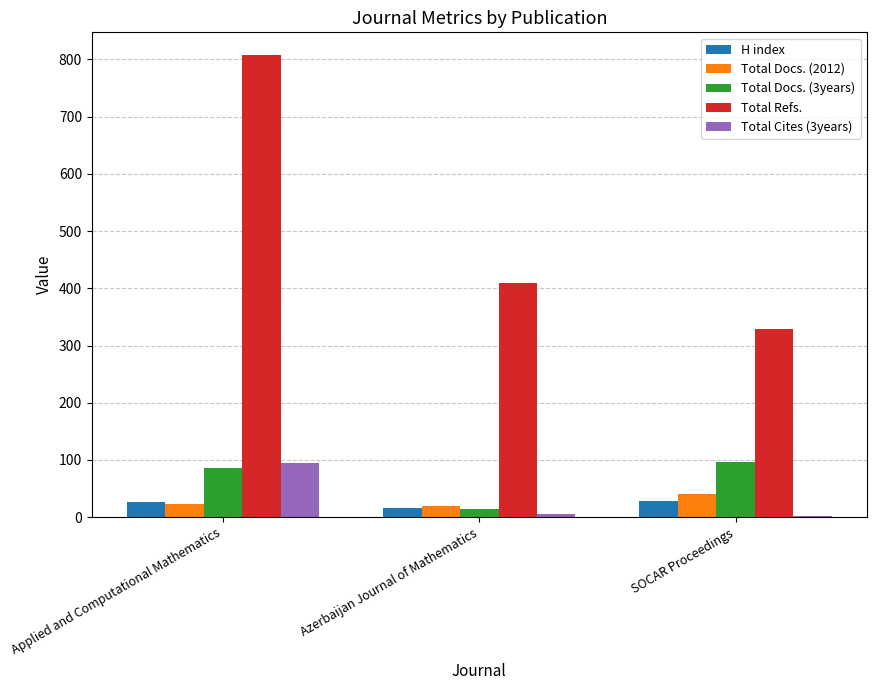

Which category has the highest value across all series?

Applied and Computational Mathematics